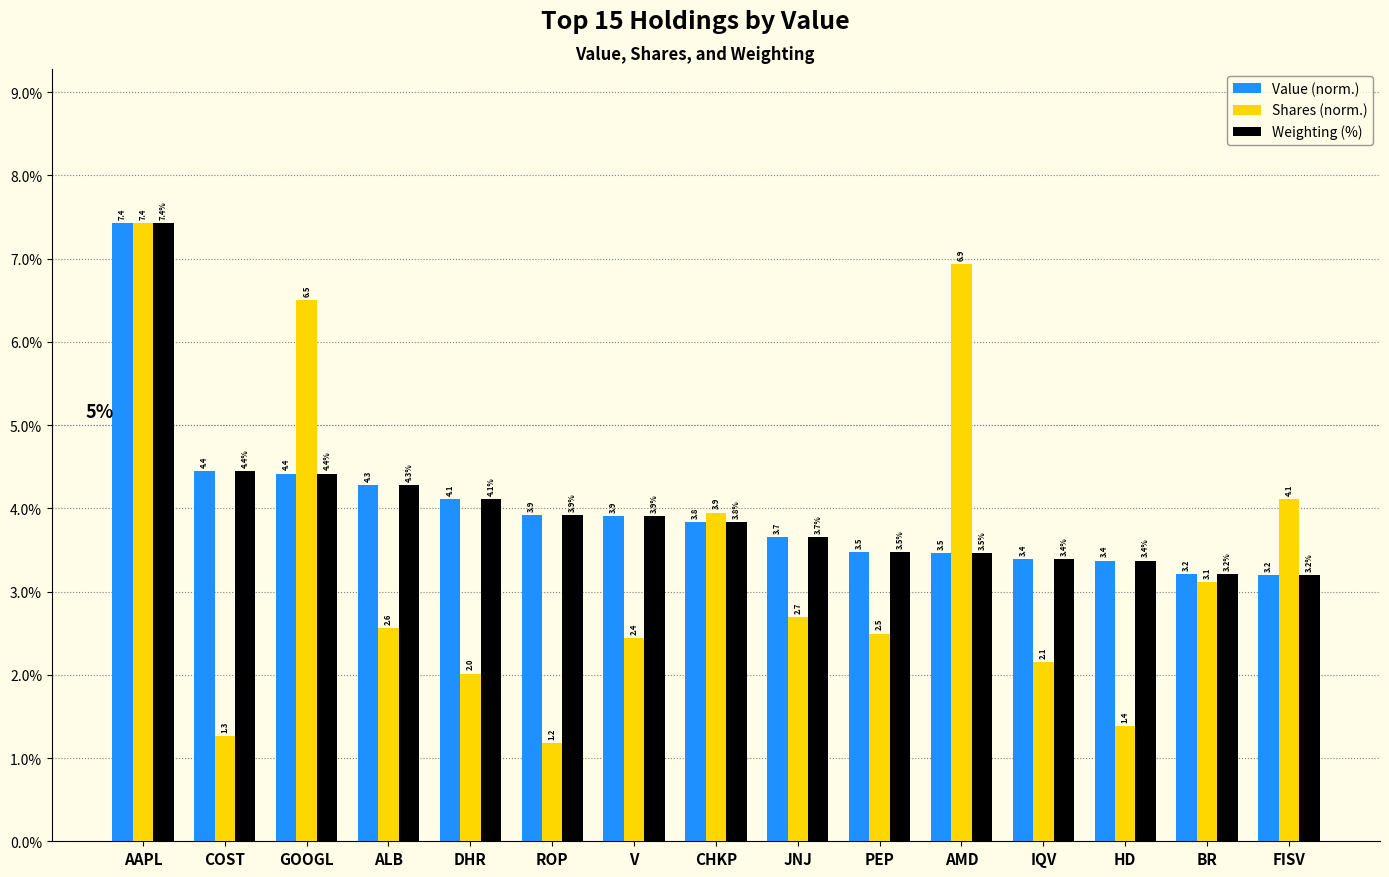

What is the difference between the Weighting (%) values at COST and HD?

1.1